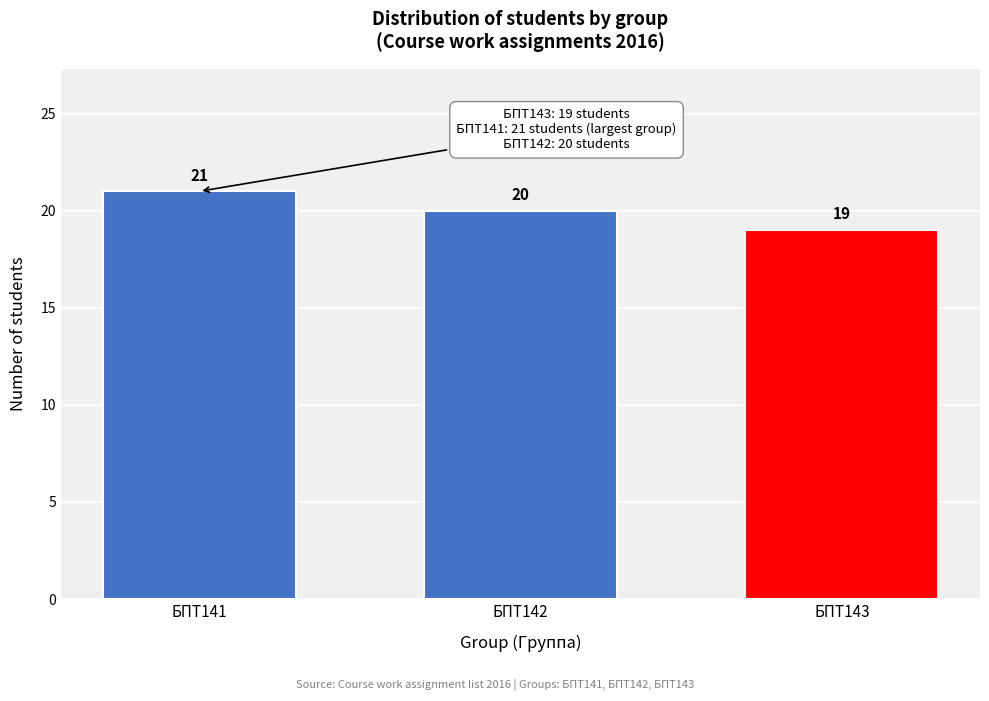

Reading left to right, extract all data points from this chart.

21	20	19